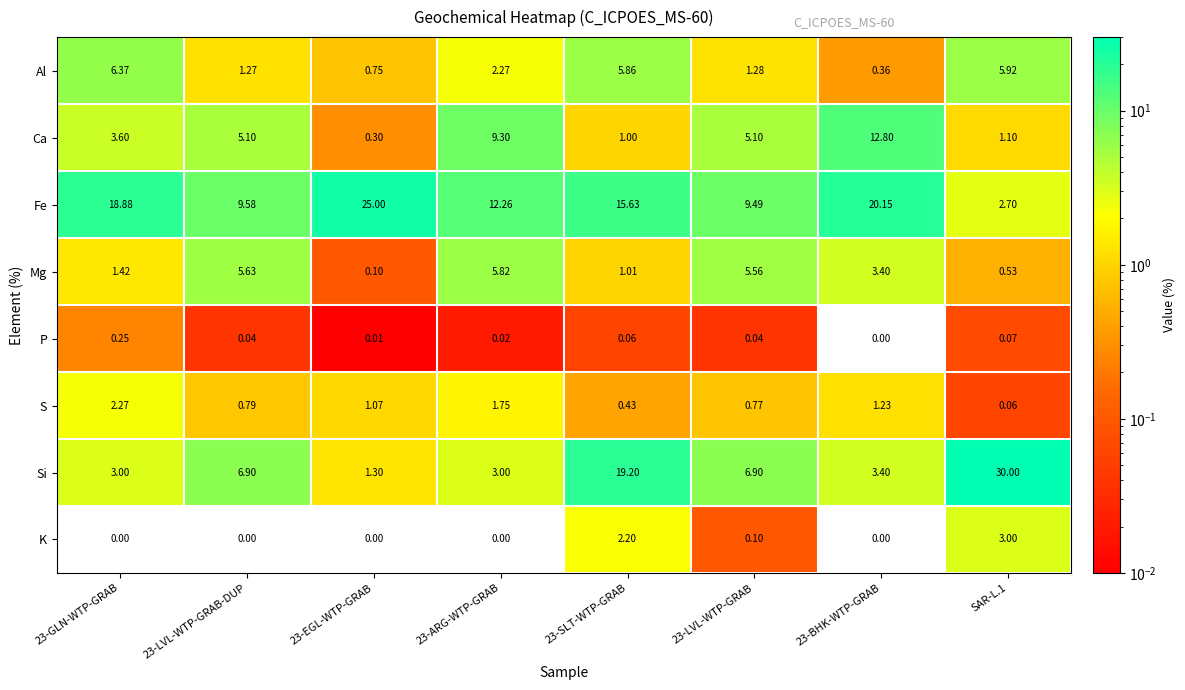

Is the value of S at 23-GLN-WTP-GRAB greater than the value of P at 23-LVL-WTP-GRAB-DUP?

Yes